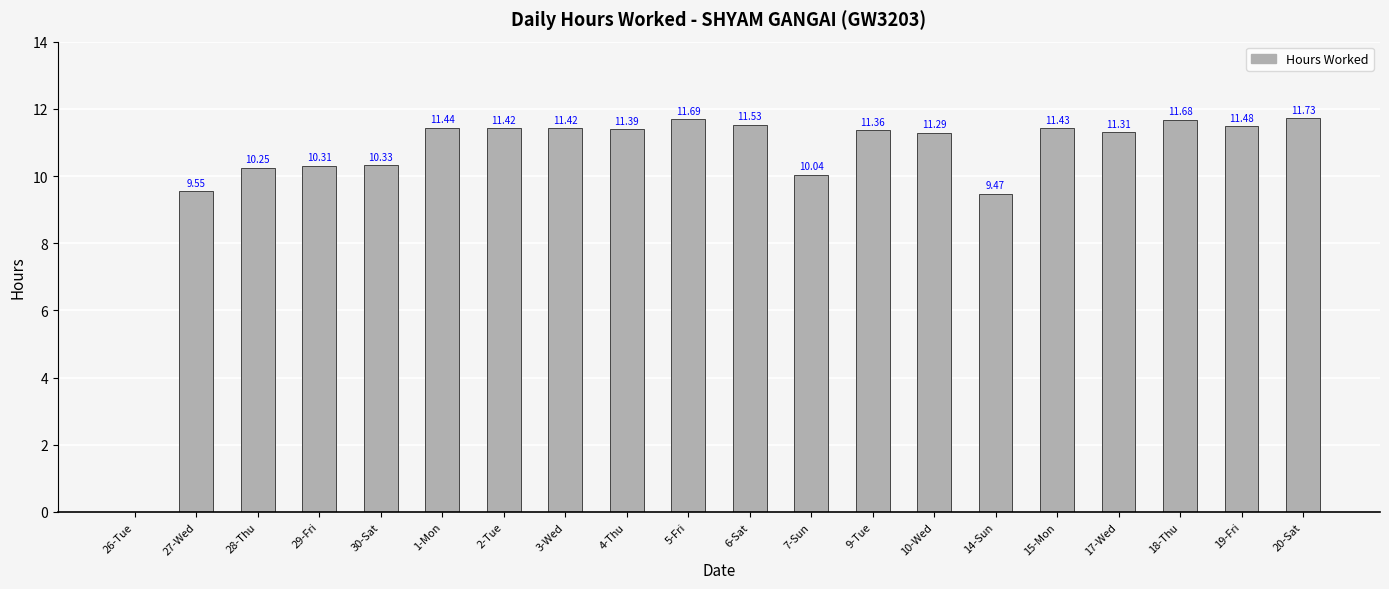

What is the greatest value displayed?

11.7